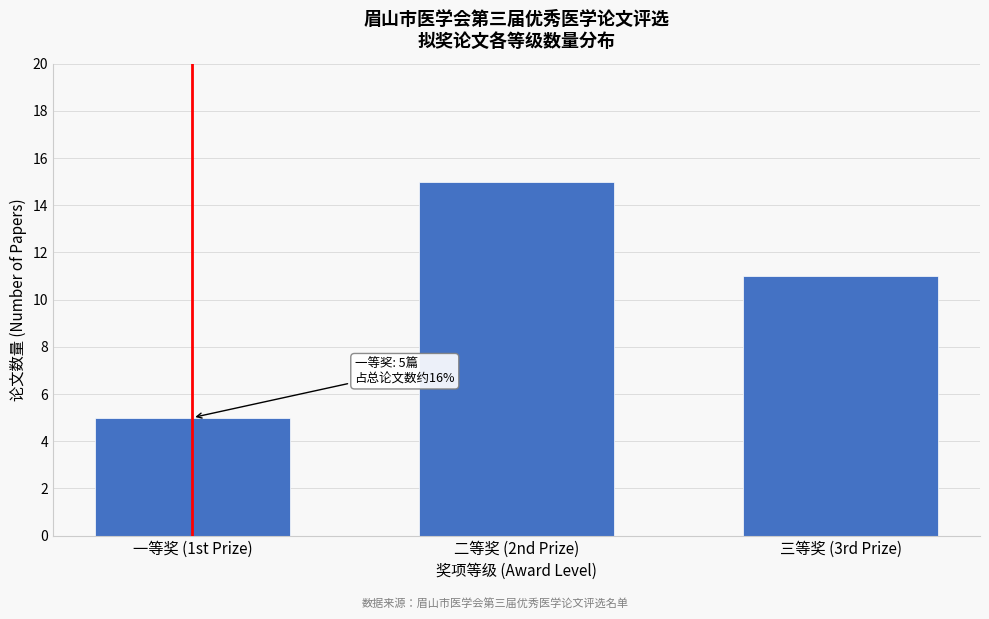

Reading left to right, transcribe all the data shown in this chart.

5	15	11